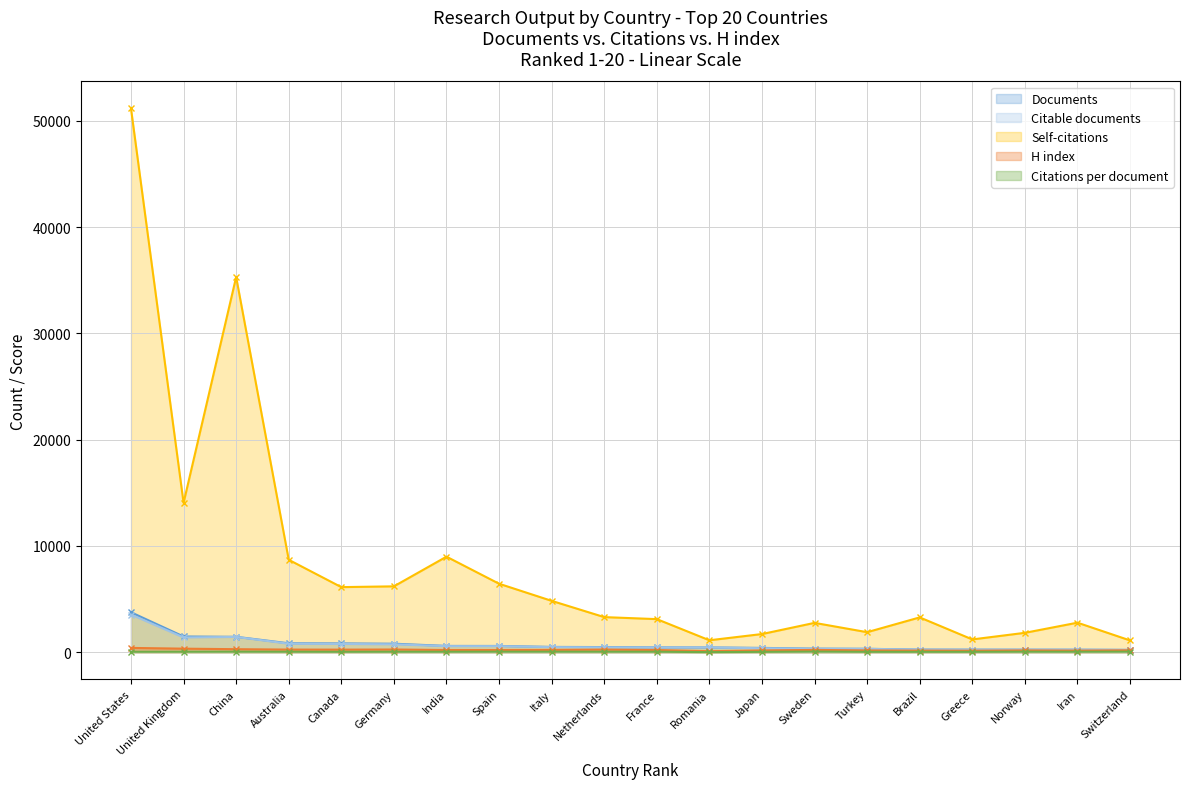

Rank the series by their maximum value, from highest to lowest.

Self-citations, Documents, Citable documents, H index, Citations per document